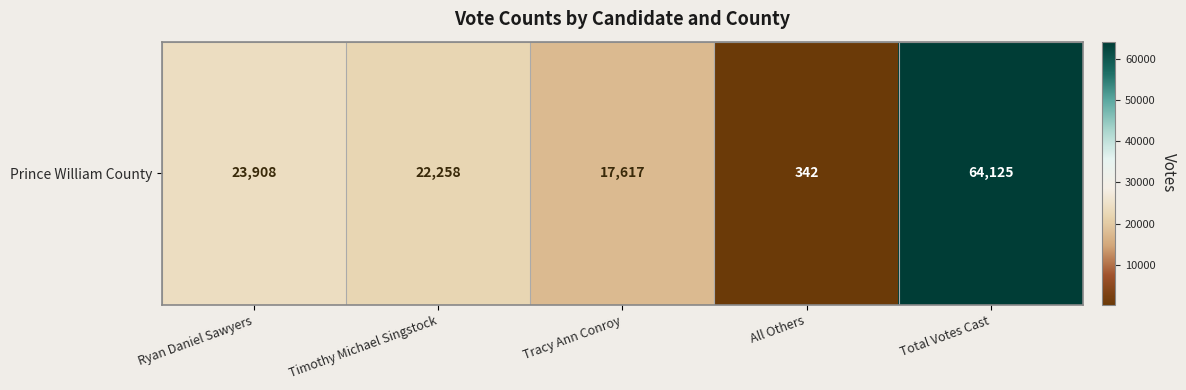

True or false: the data shows 38333 at Ryan Daniel Sawyers.

False